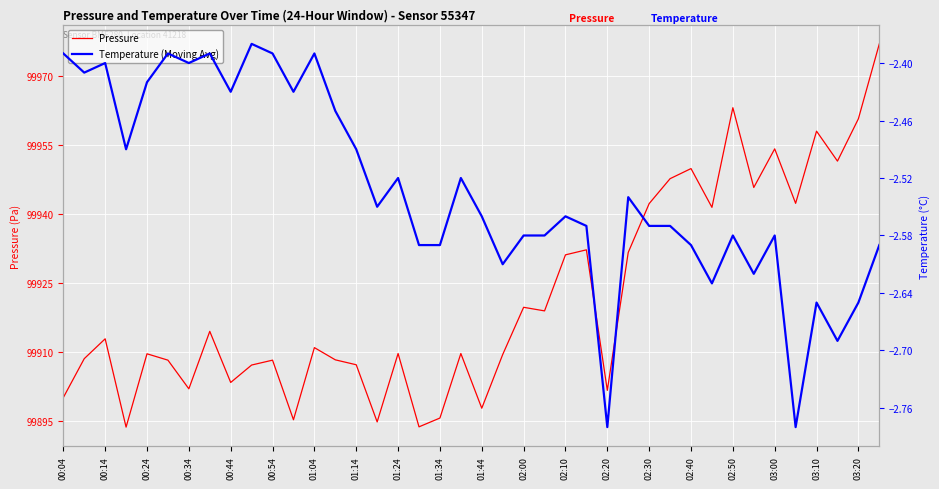

The Pressure series shows 171554.1 at 02:40. True or false?

False